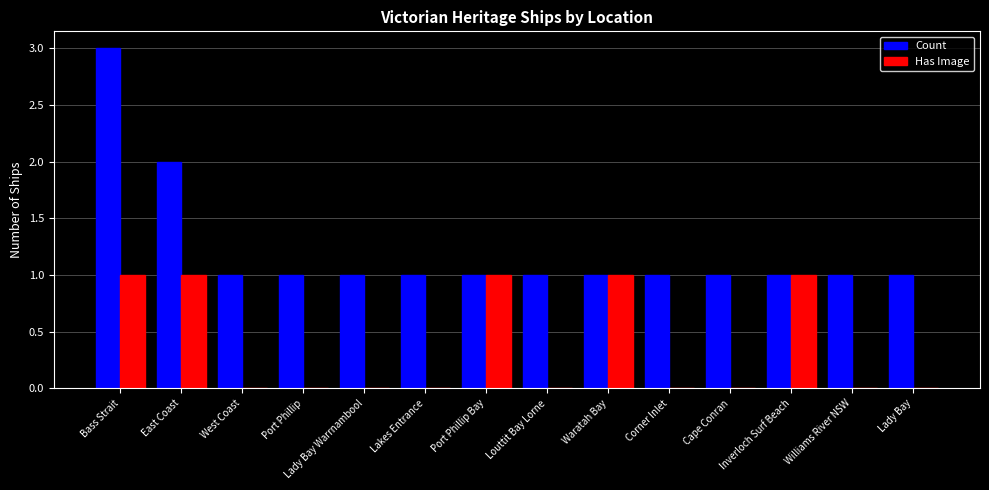

Reading left to right, transcribe all the data shown in this chart.

Count: Bass Strait=3	East Coast=2	West Coast=1	Port Phillip=1	Lady Bay Warrnambool=1	Lakes Entrance=1	Port Phillip Bay=1	Louttit Bay Lorne=1	Waratah Bay=1	Corner Inlet=1	Cape Conran=1	Inverloch Surf Beach=1	Williams River NSW=1	Lady Bay=1
Has Image: Bass Strait=1	East Coast=1	West Coast=0	Port Phillip=0	Lady Bay Warrnambool=0	Lakes Entrance=0	Port Phillip Bay=1	Louttit Bay Lorne=0	Waratah Bay=1	Corner Inlet=0	Cape Conran=0	Inverloch Surf Beach=1	Williams River NSW=0	Lady Bay=0